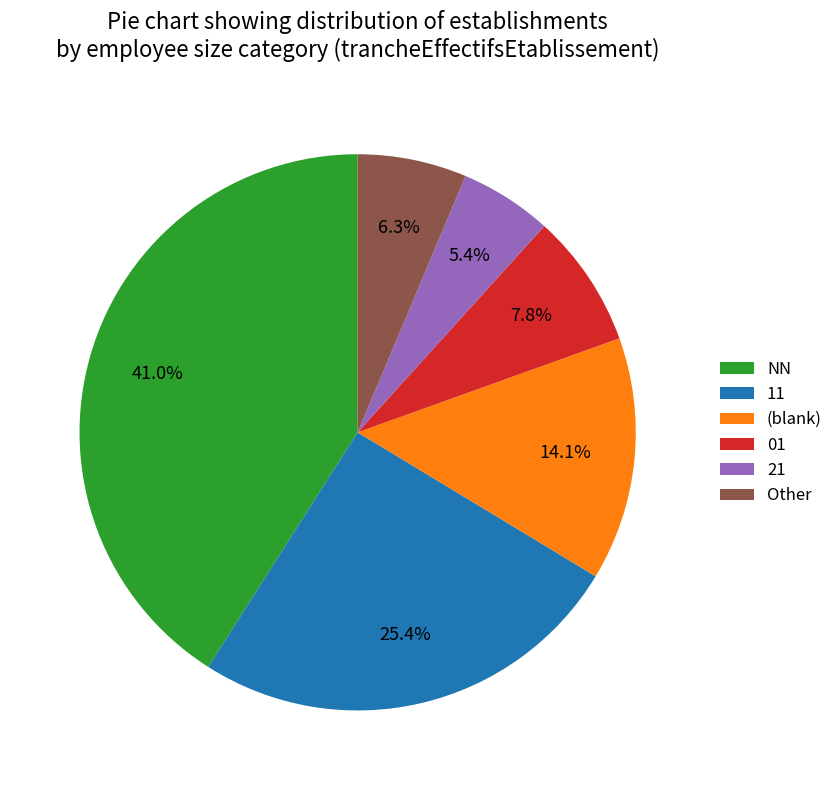

Is there any slice that represents more than half of the pie?

No